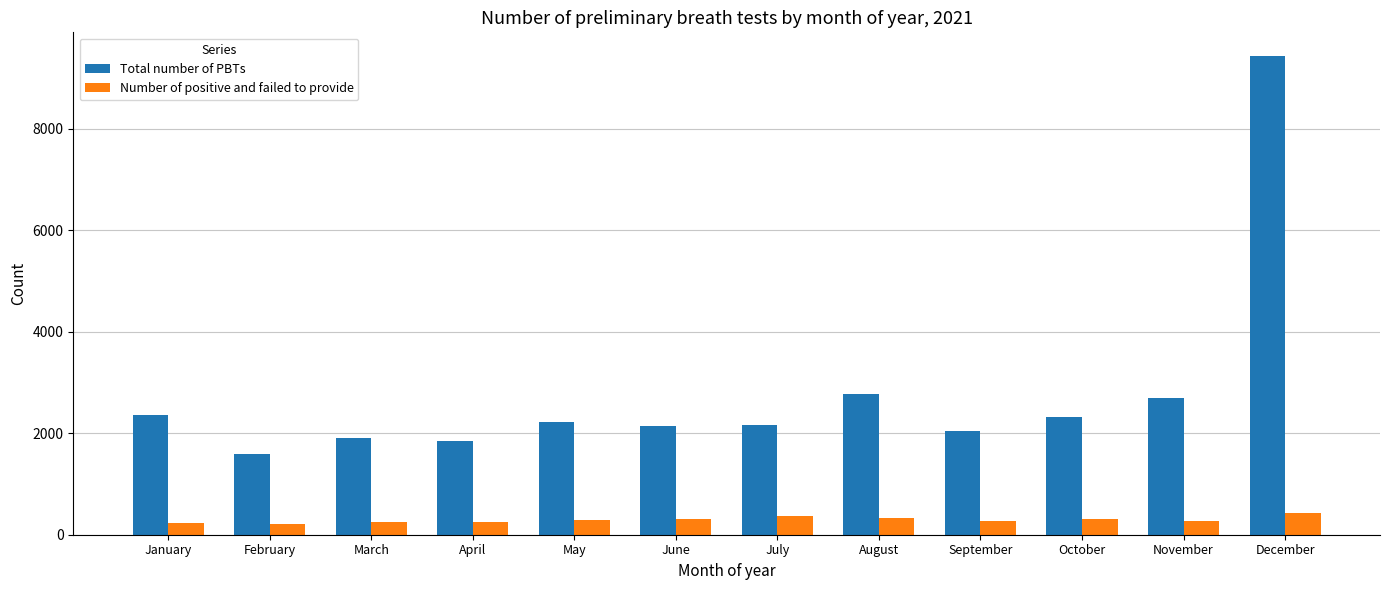

At which category is the sum across all series the highest?

December